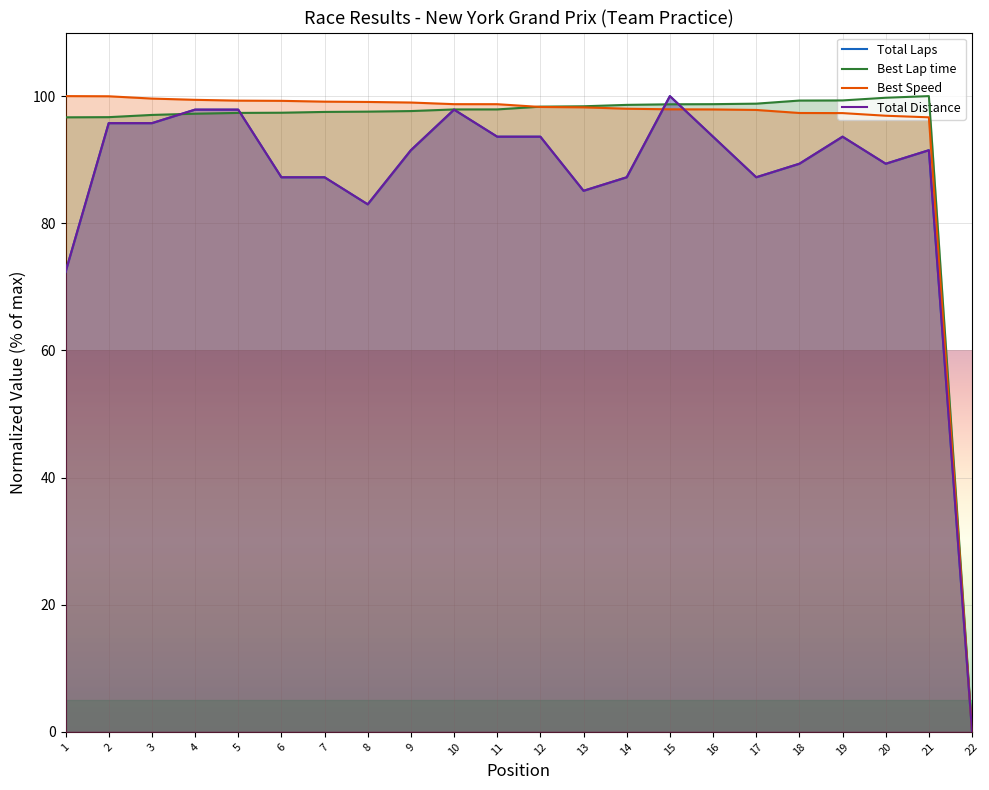

Which series changed the most between 1 and 15?

Total Distance